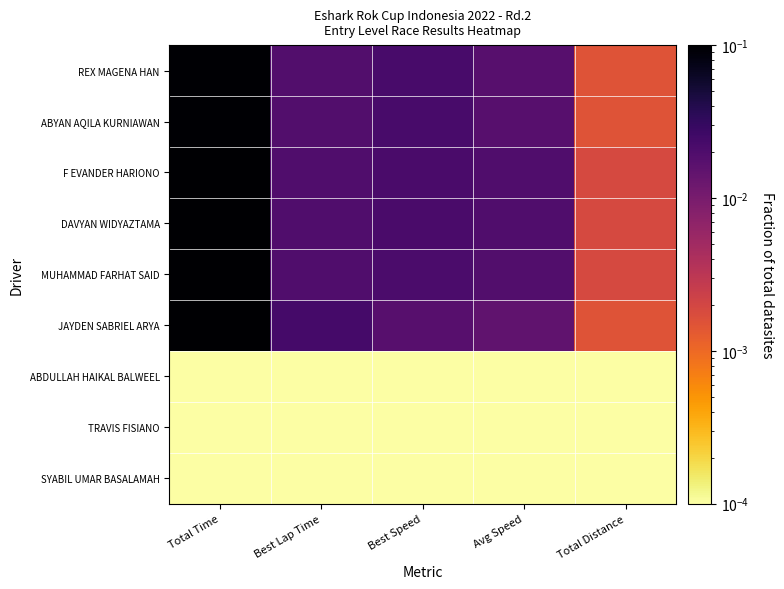

Reading left to right, extract all data points from this chart.

REX MAGENA HAN: Total Time=0.1	Best Lap Time=0.0	Best Speed=0.0	Avg Speed=0.0	Total Distance=0.0
ABYAN AQILA KURNIAWAN: Total Time=0.1	Best Lap Time=0.0	Best Speed=0.0	Avg Speed=0.0	Total Distance=0.0
F EVANDER HARIONO: Total Time=0.1	Best Lap Time=0.0	Best Speed=0.0	Avg Speed=0.0	Total Distance=0.0
DAVYAN WIDYAZTAMA: Total Time=0.1	Best Lap Time=0.0	Best Speed=0.0	Avg Speed=0.0	Total Distance=0.0
MUHAMMAD FARHAT SAID: Total Time=0.1	Best Lap Time=0.0	Best Speed=0.0	Avg Speed=0.0	Total Distance=0.0
JAYDEN SABRIEL ARYA: Total Time=0.1	Best Lap Time=0.0	Best Speed=0.0	Avg Speed=0.0	Total Distance=0.0
ABDULLAH HAIKAL BALWEEL: Total Time=0.0	Best Lap Time=0.0	Best Speed=0.0	Avg Speed=0.0	Total Distance=0.0
TRAVIS FISIANO: Total Time=0.0	Best Lap Time=0.0	Best Speed=0.0	Avg Speed=0.0	Total Distance=0.0
SYABIL UMAR BASALAMAH: Total Time=0.0	Best Lap Time=0.0	Best Speed=0.0	Avg Speed=0.0	Total Distance=0.0